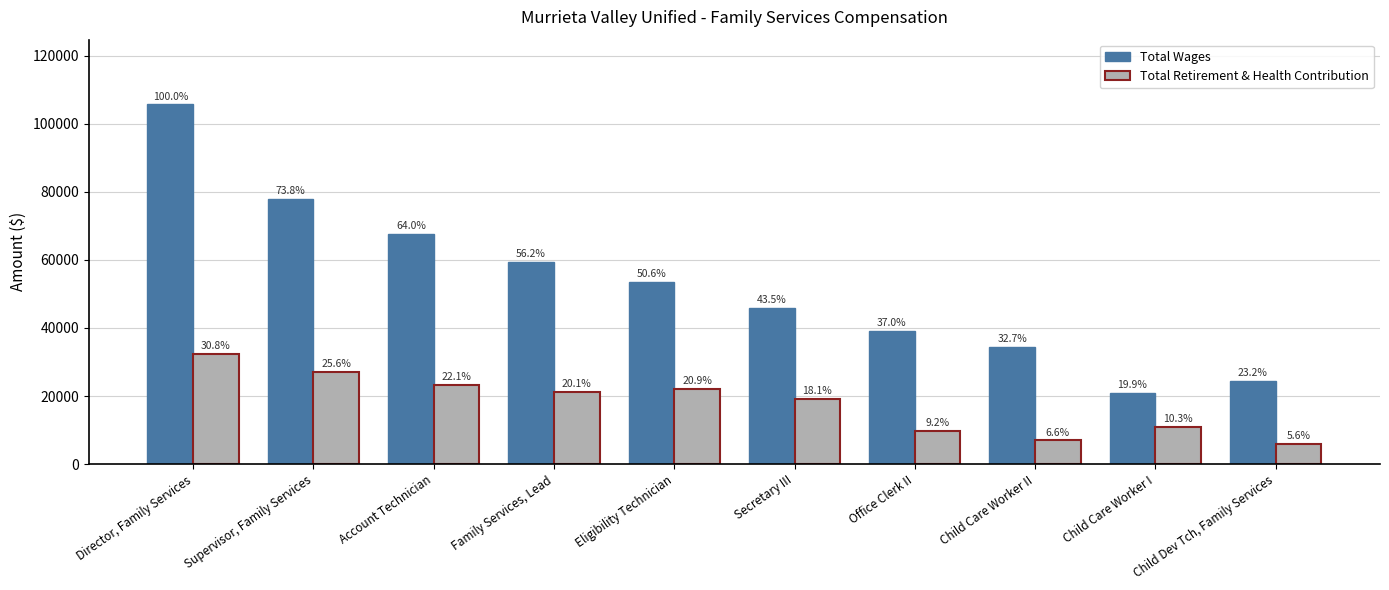

Where does the Total Wages series first go above 53509?

Director, Family Services